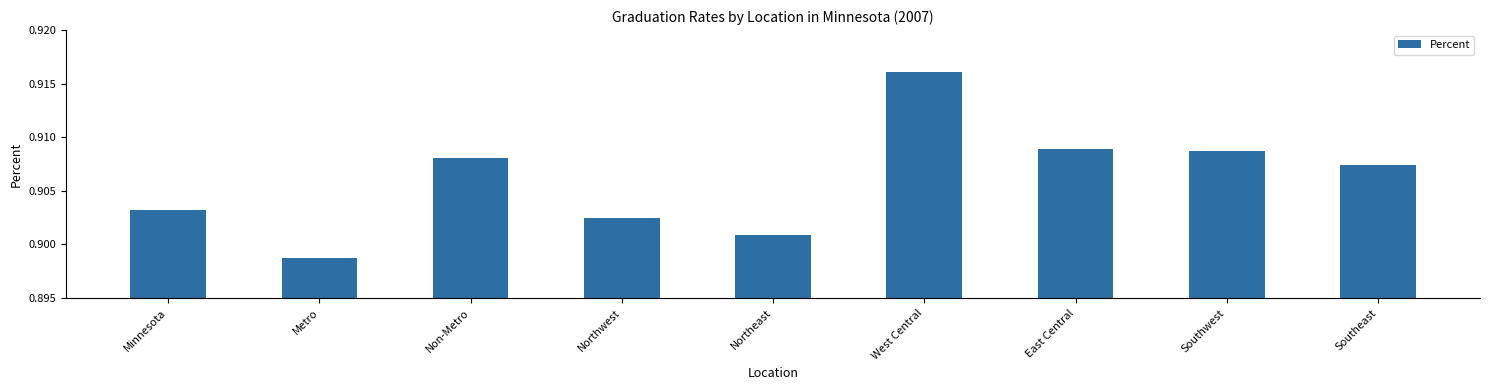

Which label corresponds to the smallest value in the chart?

Metro